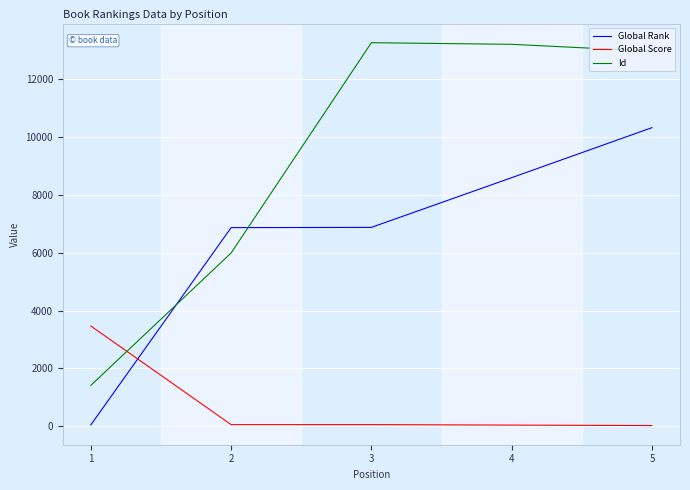

What is the difference between the highest and lowest values at 4?

13180